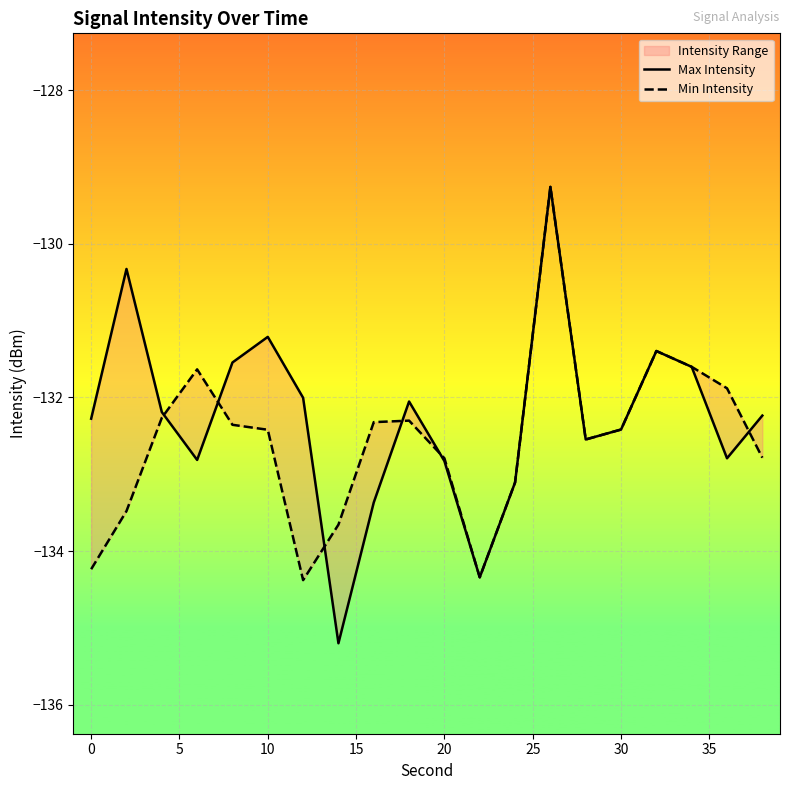

How many intersections are there between Max Intensity and Min Intensity?

6